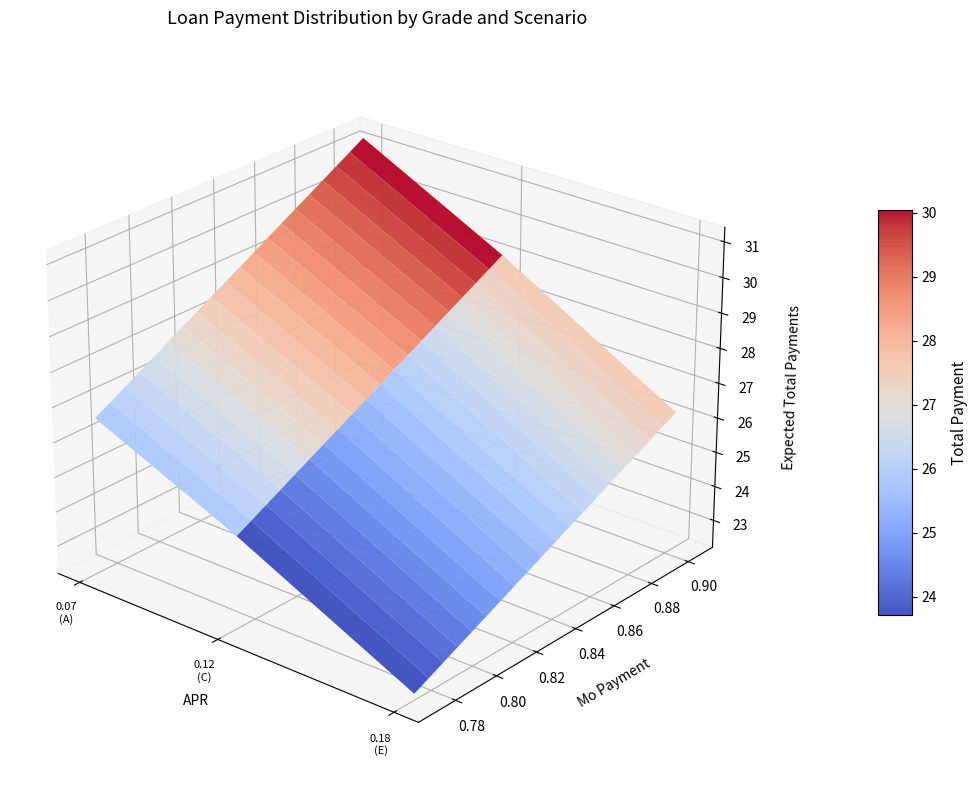

The Grade A series shows 1.3 at Mo Payment. True or false?

False